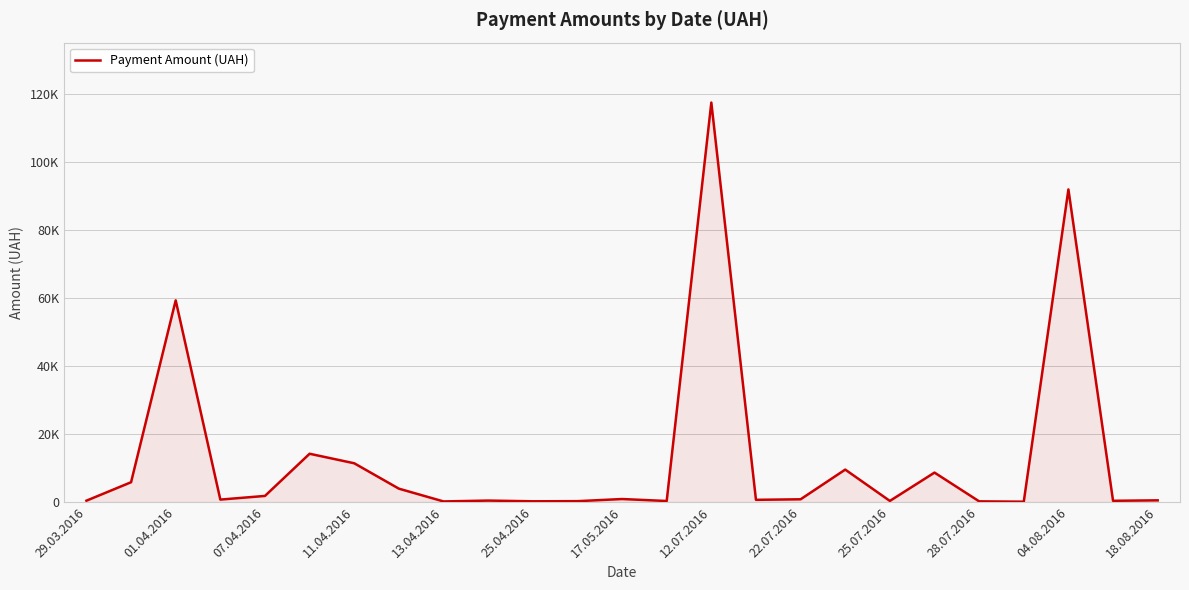

Does the chart have visible grid lines?

Yes